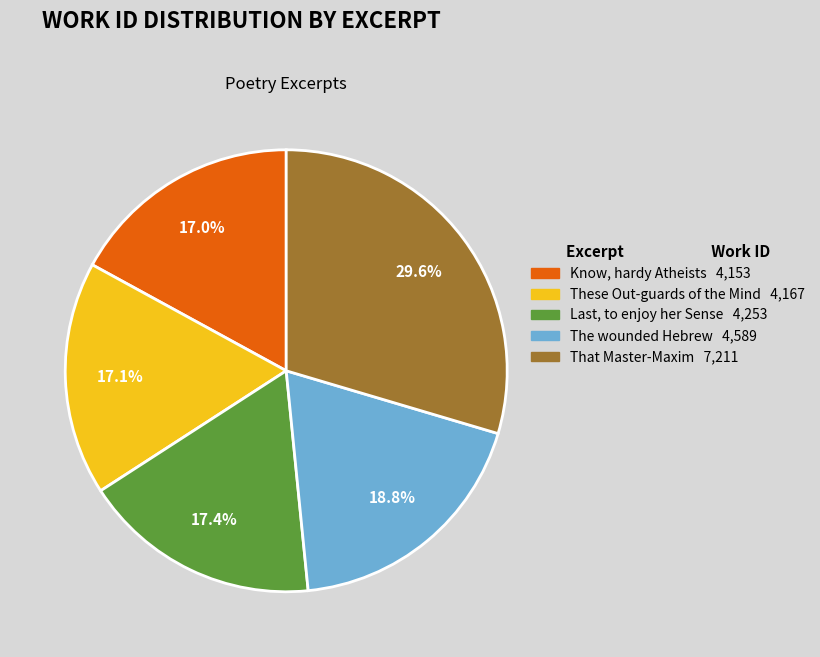

Count the number of slices in the pie.

5